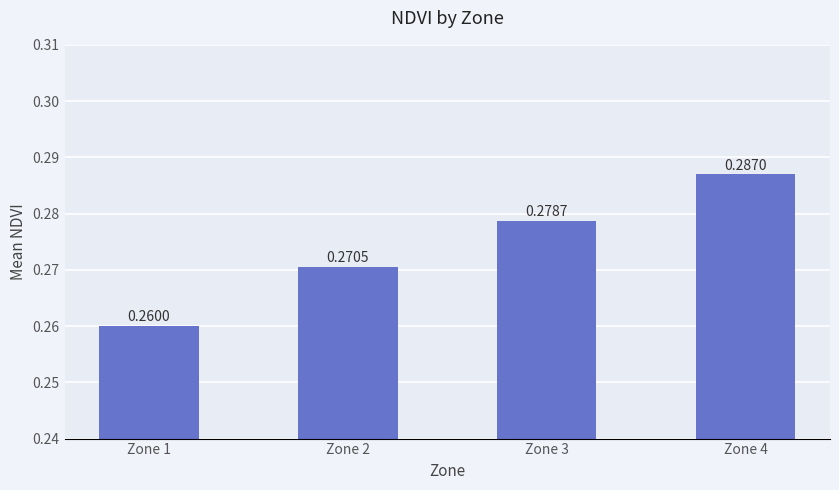

Between Zone 4 and Zone 3, which is larger?

Zone 4